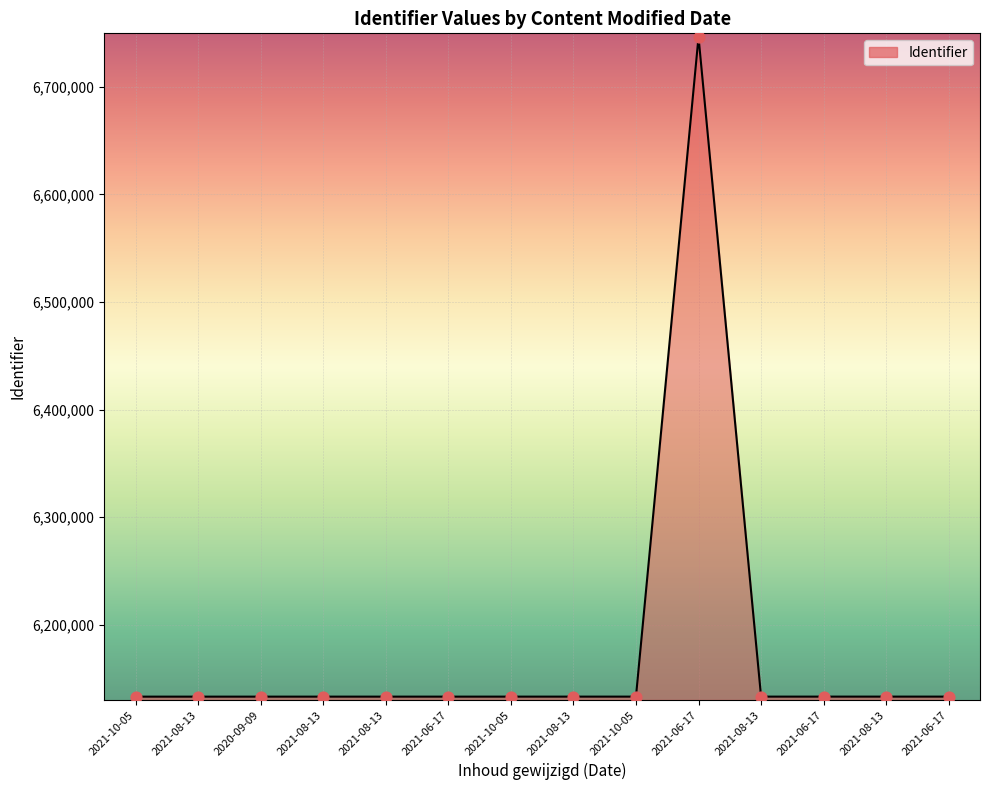

Which has a higher value, 2021-08-13 or 2021-10-05?

2021-10-05